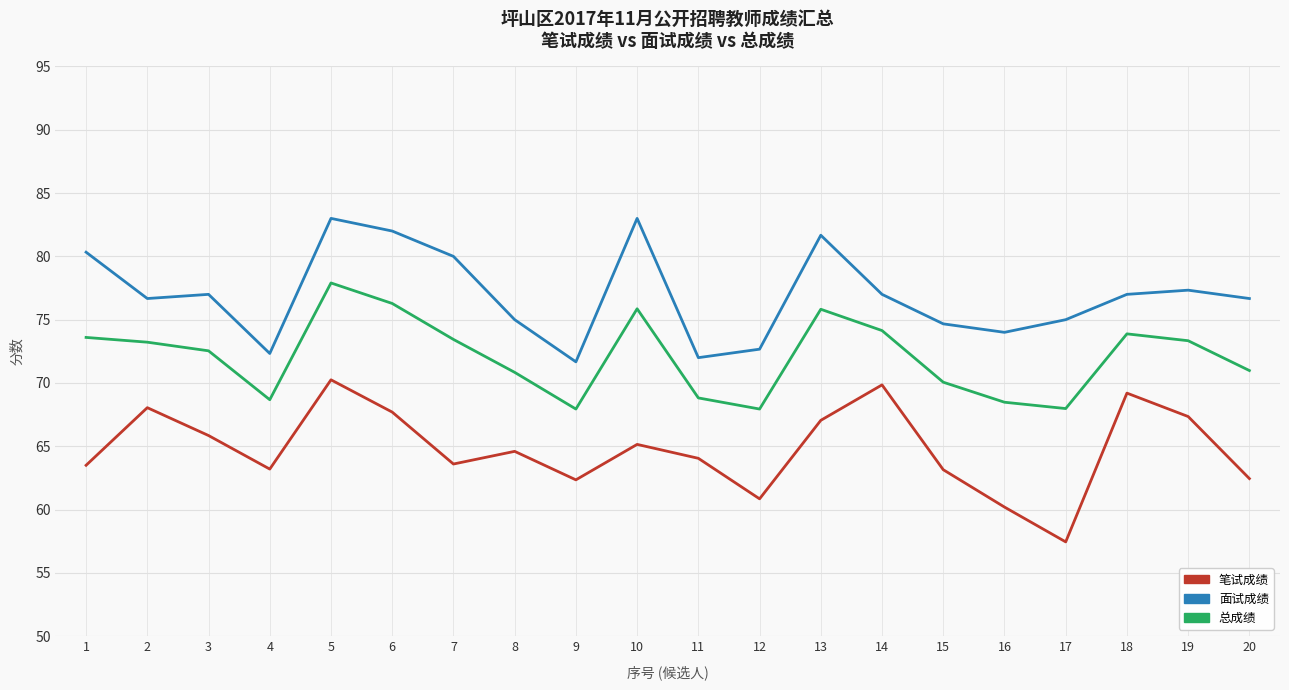

True or false: 笔试成绩 has a value of 60.9 at 12.

True